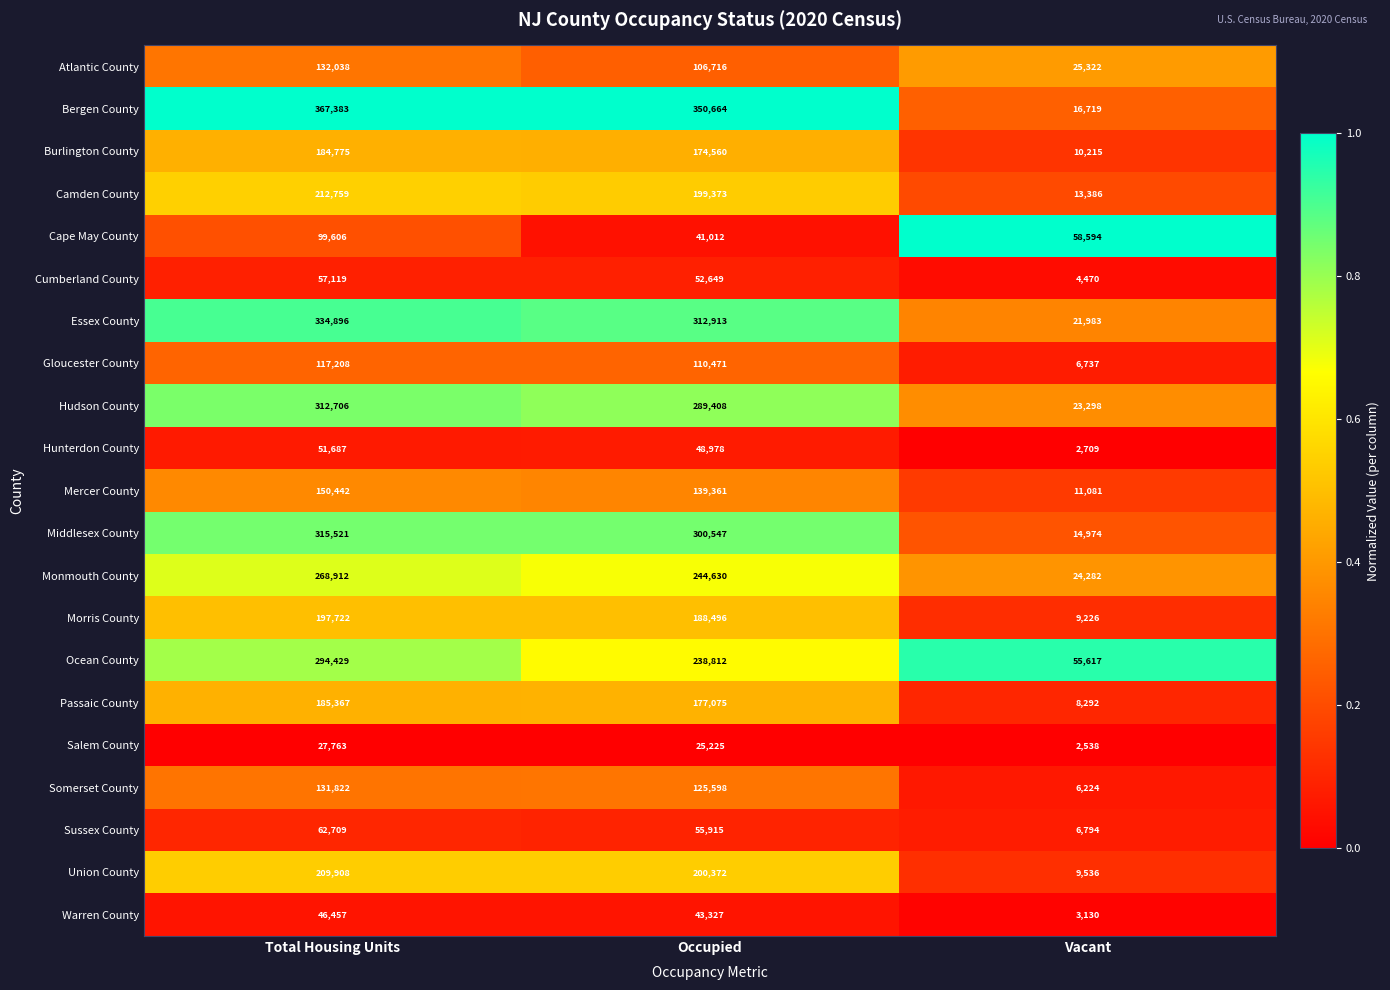

Between Occupied and Vacant, which series saw the biggest shift?

Bergen County